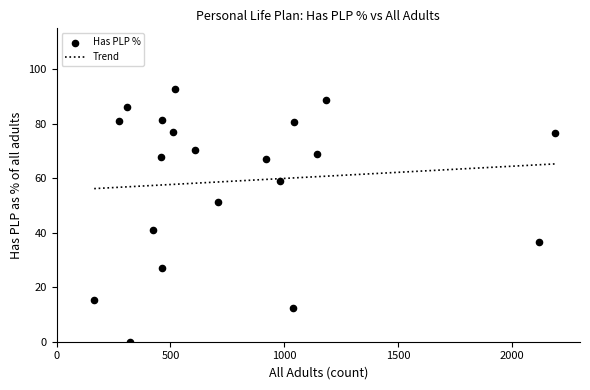

What is the highest value of the Trend series?

65.2